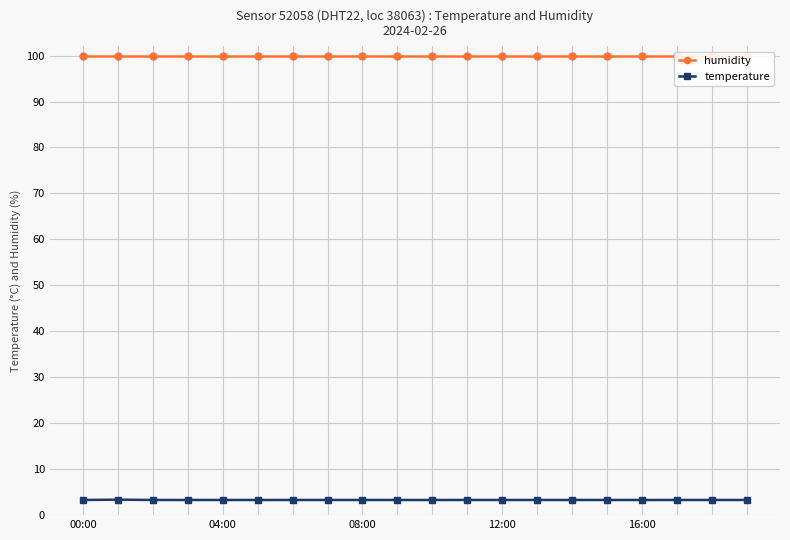

True or false: temperature has a value of 3.3 at 08:00.

True